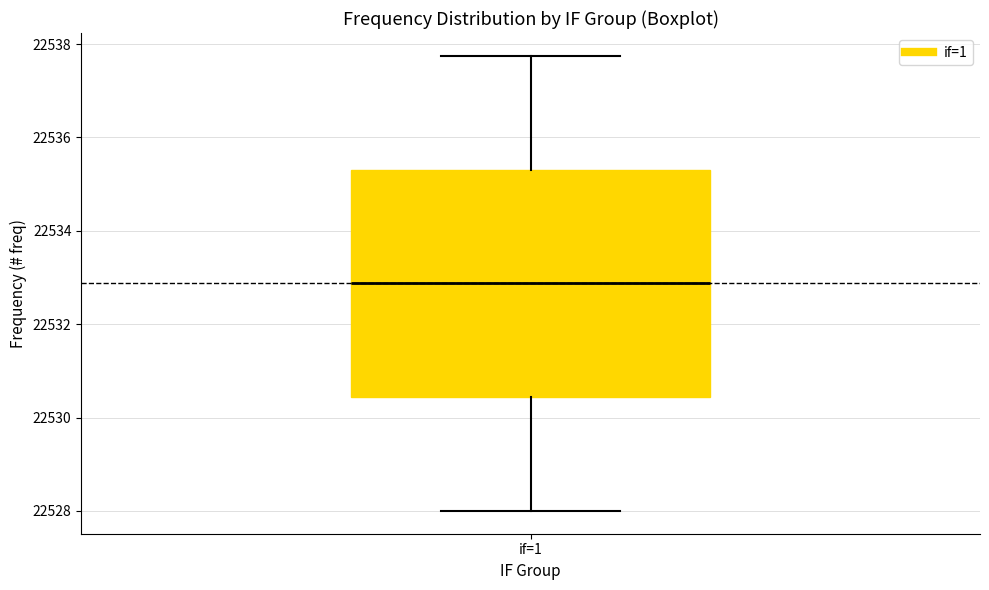

Read this box plot against the y-axis: the position of the median line, the range covered by the box, and the ends of both whiskers. The values are not printed on the chart, so give them approximately, as read against the axis.

median 22532.8, box 22530.4 to 22535.4, whiskers 22528.0 to 22537.8